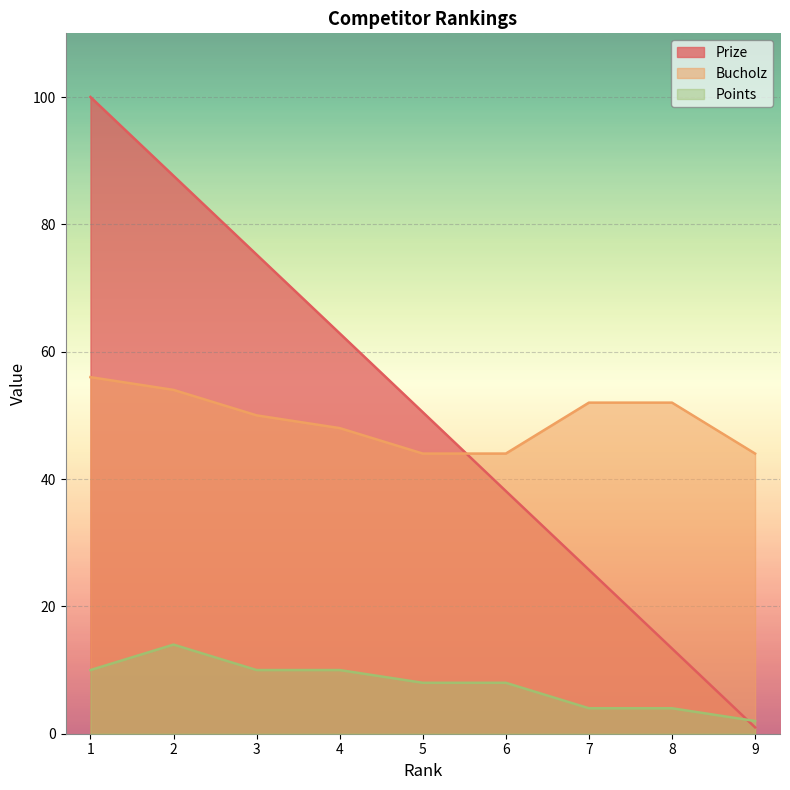

Reading left to right, list all the values displayed in this chart.

Prize: 100.0	87.6	75.2	62.9	50.5	38.1	25.8	13.4	1.0
Bucholz: 56.0	54.0	50.0	48.0	44.0	44.0	52.0	52.0	44.0
Points: 10.0	14.0	10.0	10.0	8.0	8.0	4.0	4.0	2.0